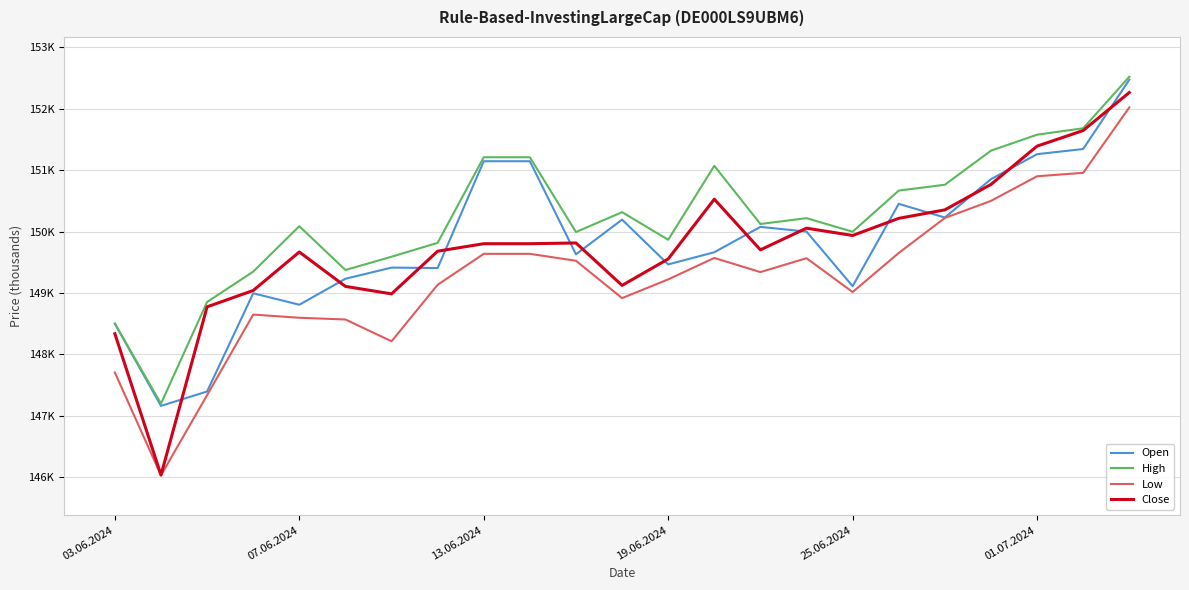

Does the chart have visible grid lines?

Yes